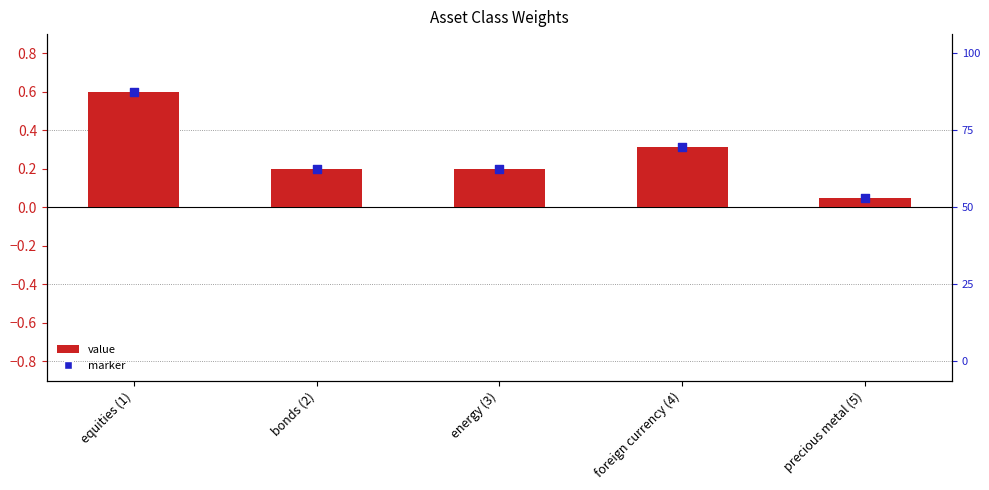

Is the value of value at foreign currency (4) greater than the value of marker at foreign currency (4)?

No